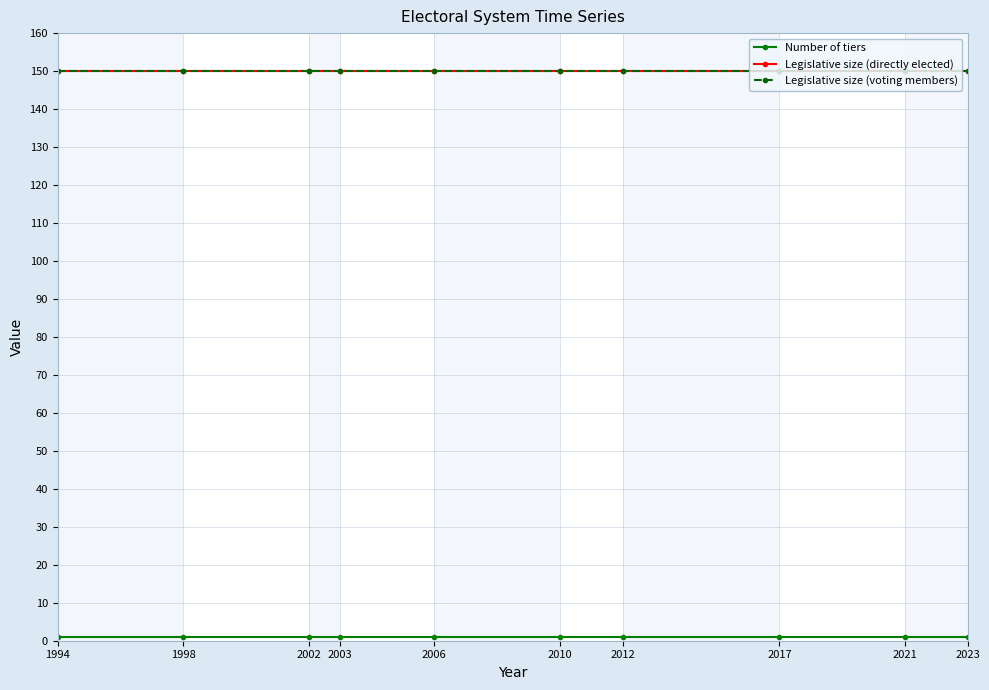

Reading left to right, extract all data points from this chart.

Number of tiers: 1	1	1	1	1	1	1	1	1	1
Legislative size (directly elected): 150	150	150	150	150	150	150	150	150	150
Legislative size (voting members): 150	150	150	150	150	150	150	150	150	150